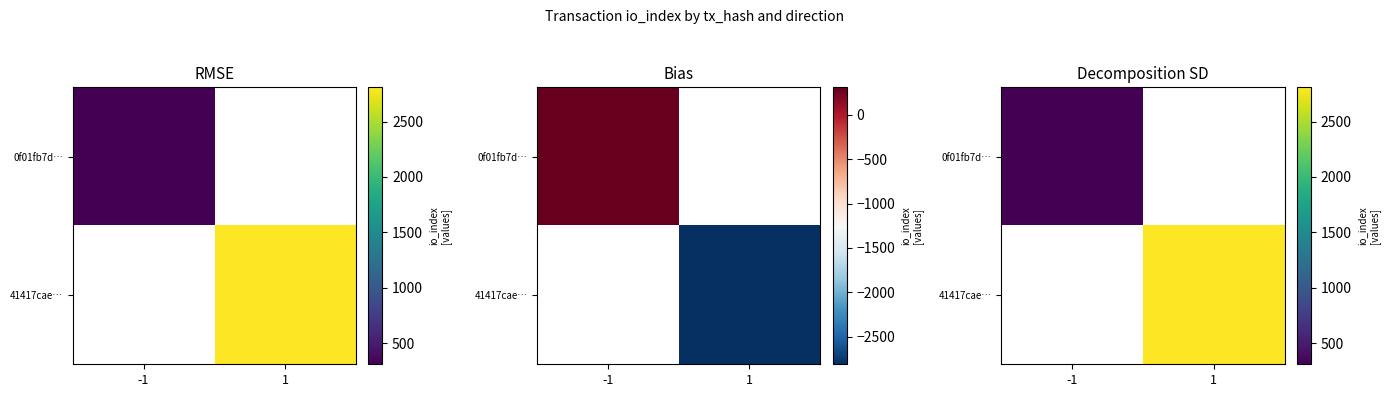

How many data points does each series have?

2